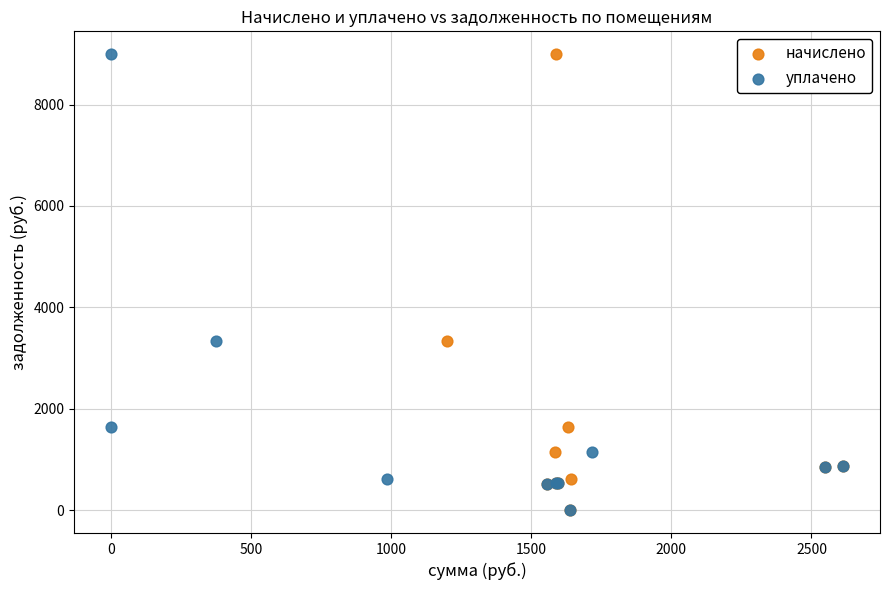

What are all the series names shown in the legend?

начислено, уплачено